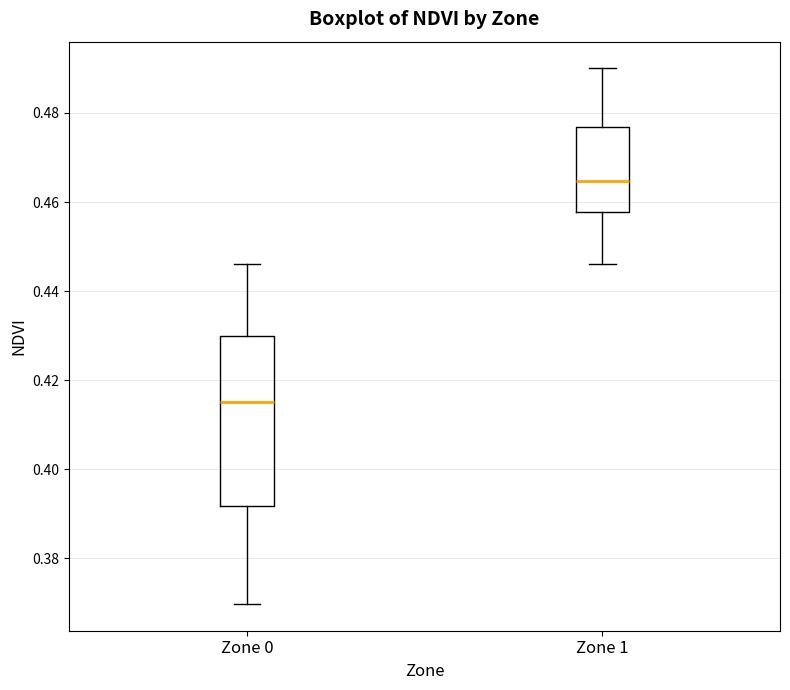

Reading left to right, read every box against the y-axis: the position of its median line, the range the box covers, and the ends of its whiskers. The values are not printed on the chart, so give them approximately, as read against the axis.

Zone 0: median 0.416, box 0.392 to 0.430, whiskers 0.370 to 0.446
Zone 1: median 0.464, box 0.458 to 0.476, whiskers 0.446 to 0.490